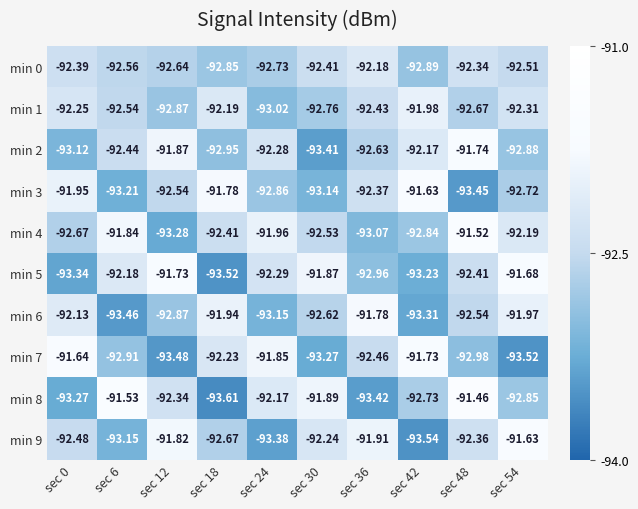

At sec 30, list the series in order from largest to smallest.

min 5, min 8, min 9, min 0, min 4, min 6, min 1, min 3, min 7, min 2